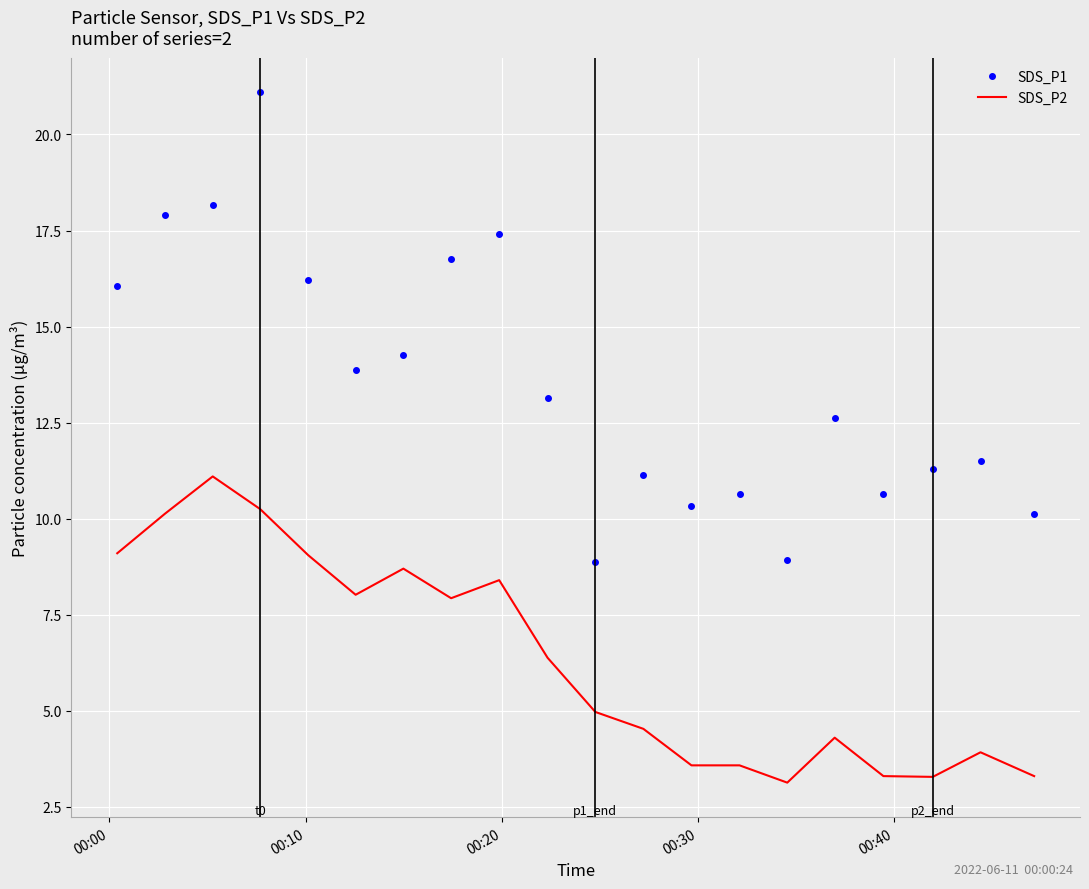

True or false: SDS_P1 and SDS_P2 cross at least once.

False